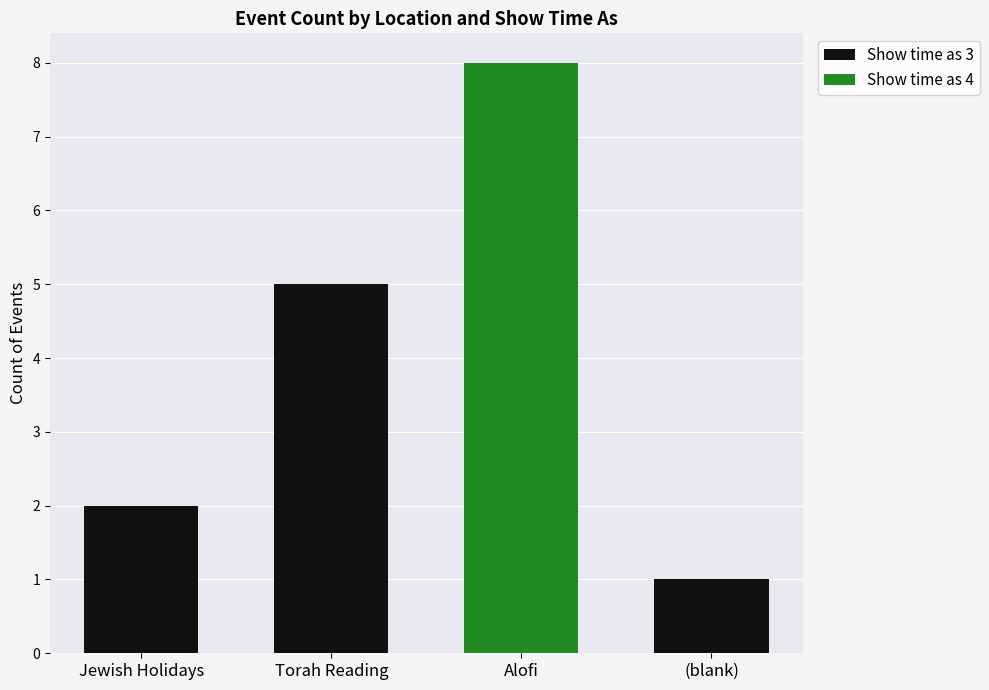

Does the chart contain stacked bars?

Yes